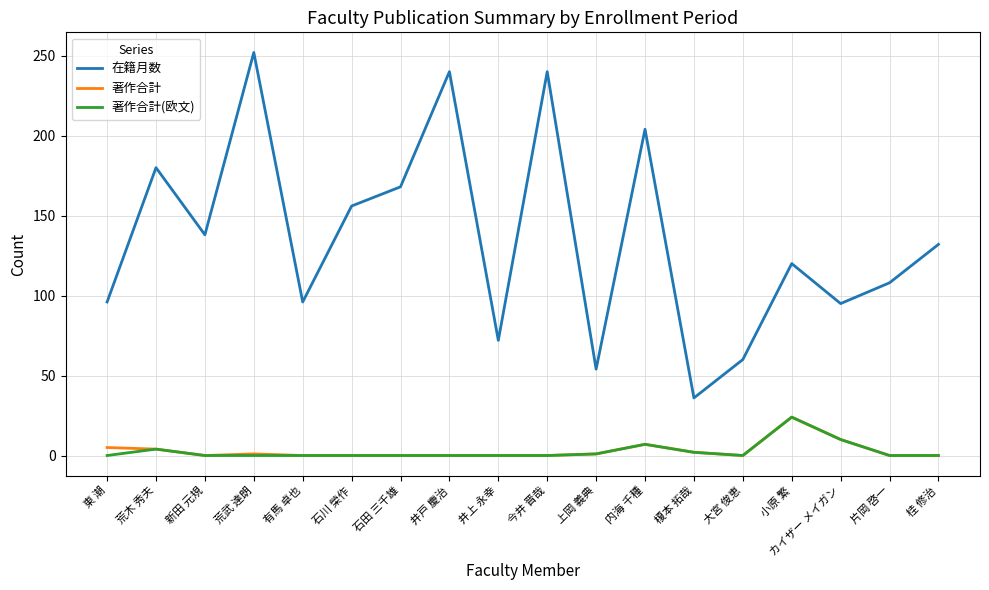

What is the lowest value of the 在籍月数 series?

36